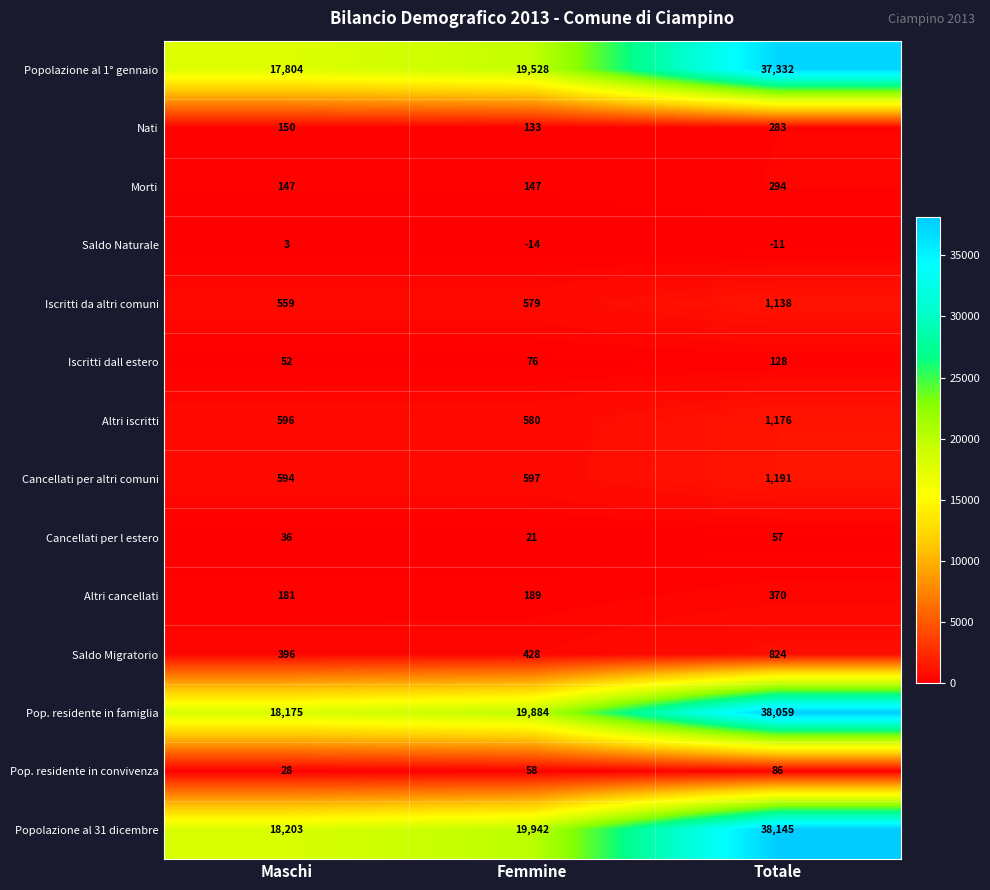

What is the average value of the Saldo Migratorio series?

549